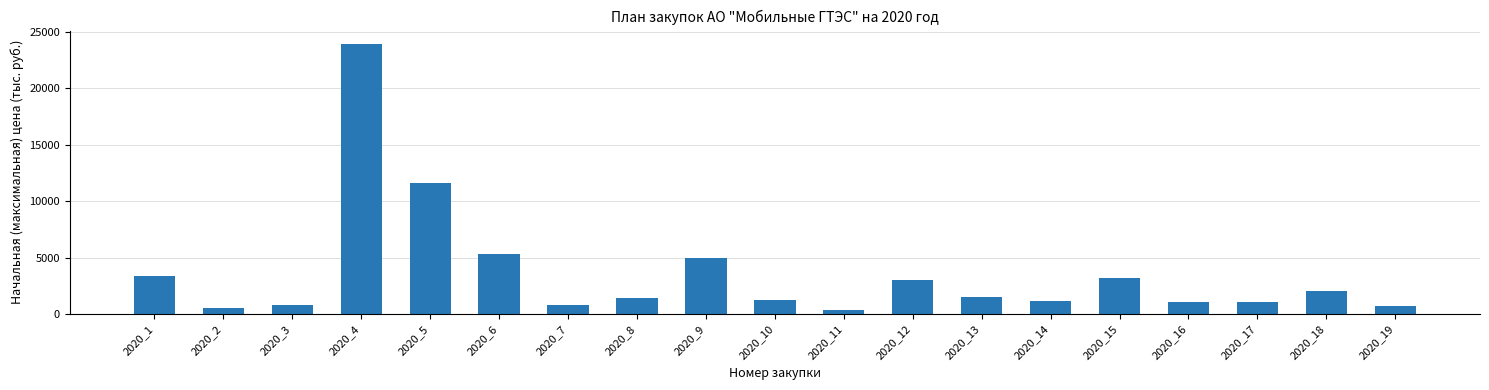

What is the ratio of the value at 2020_5 to the value at 2020_6?

2.2